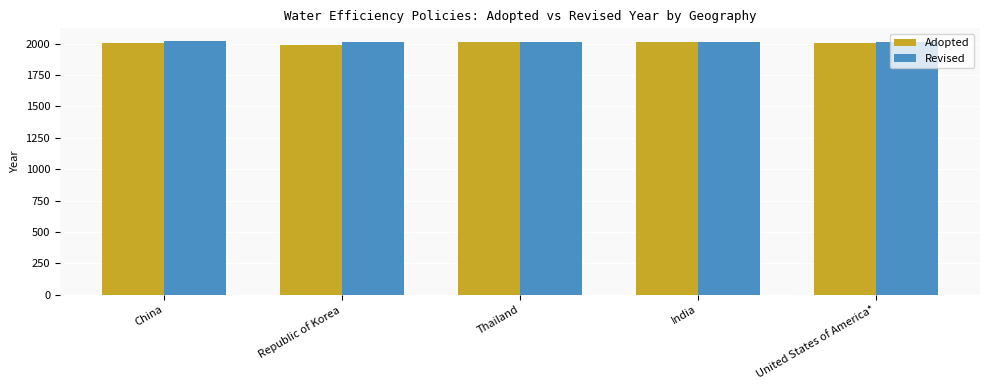

The Revised series shows 3442 at India. True or false?

False